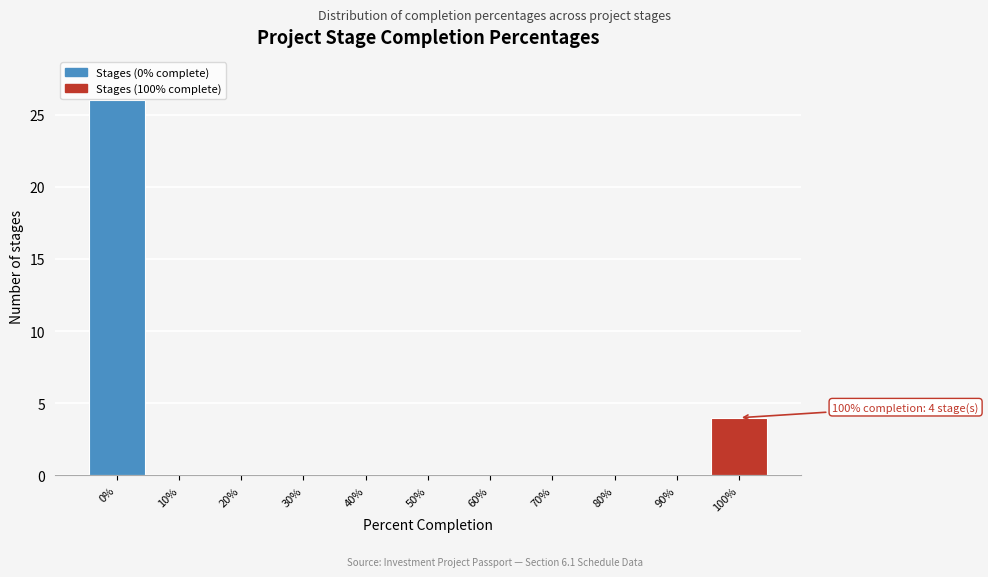

Reading left to right, list all the values displayed in this chart.

0%=26	10%=0	20%=0	30%=0	40%=0	50%=0	60%=0	70%=0	80%=0	90%=0	100%=4